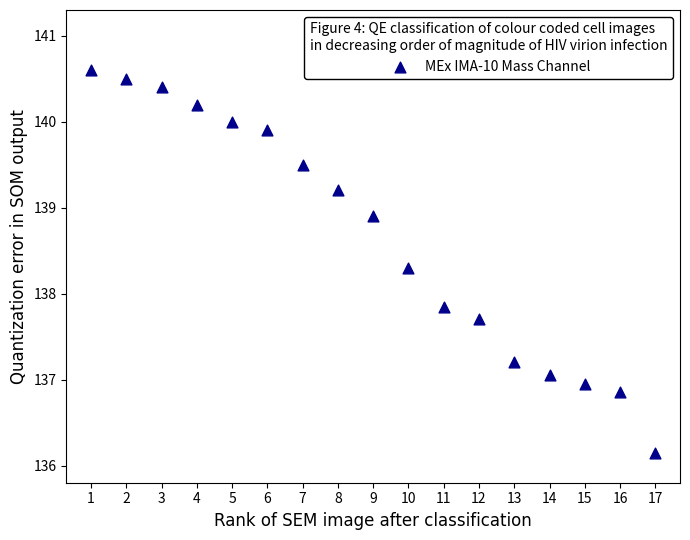

What is the range of X values (max minus min)?

16.0